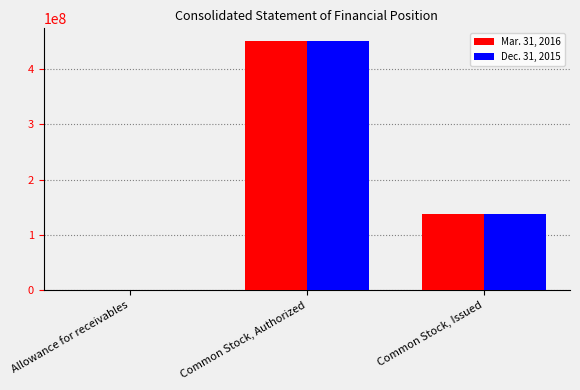

The value of Mar. 31, 2016 at Common Stock, Issued is 137868748.0. True or false?

True